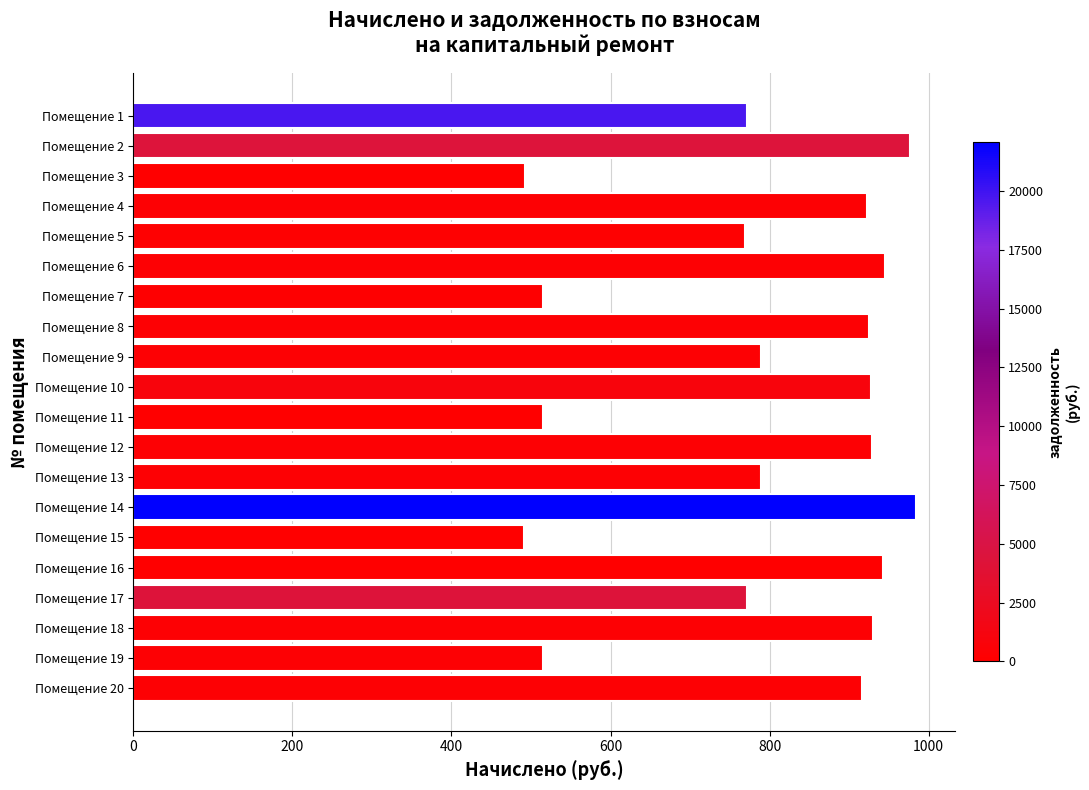

What is the sum of all values?

15815.7